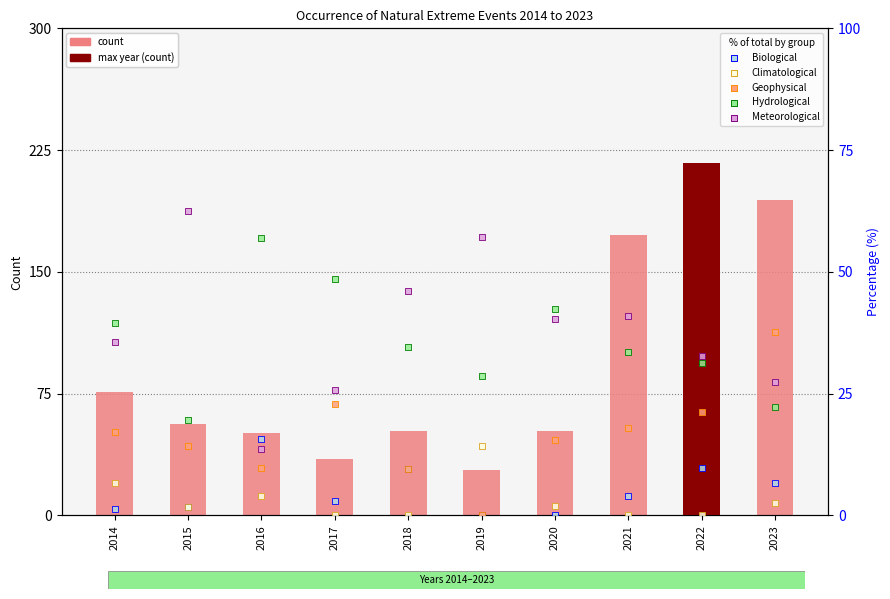

Which series has the largest total across all categories?

count